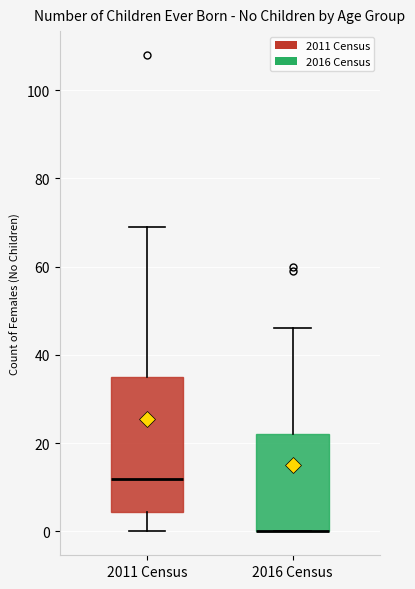

Reading left to right, transcribe this box plot: for each box, give where its median line is, the range the box spans, and where its two whiskers end, as read against the y-axis. The values are not printed on the chart, so give them approximately, as read against the axis.

2011 Census: median 12, box 4 to 36, whiskers 0 to 70
2016 Census: median 0 (drawn on the box's lower edge), box 0 to 22, whiskers 0 to 46